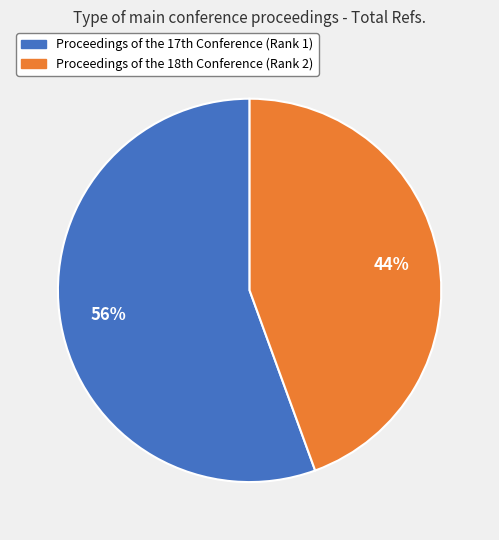

What is the smallest slice in the pie chart?

Proceedings of the 18th Conference (Rank 2)